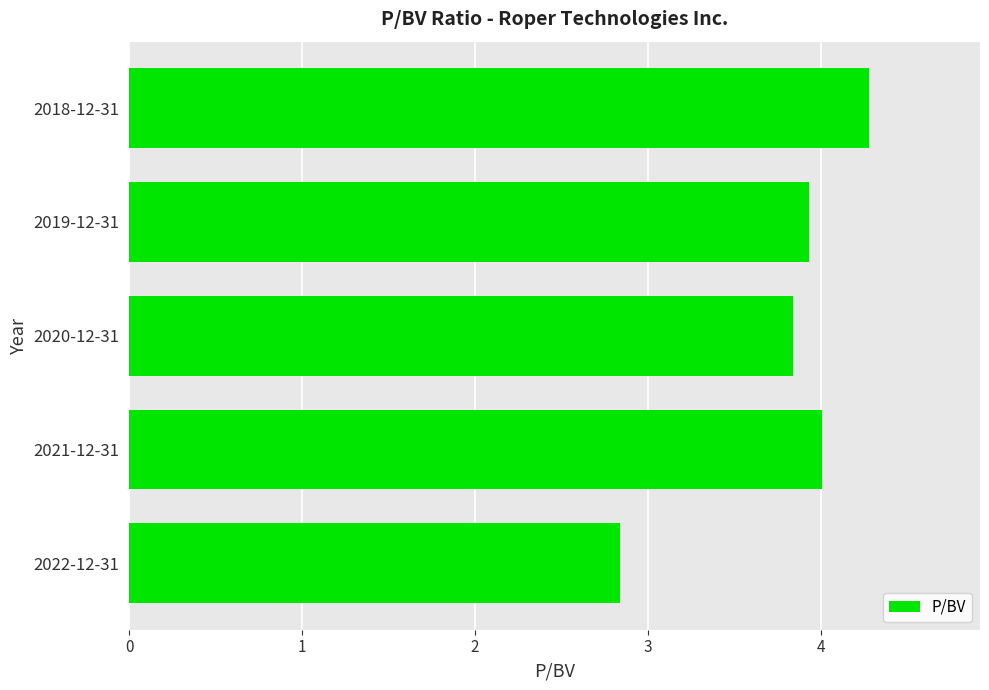

True or false: the data shows 7.4 at 2018-12-31.

False